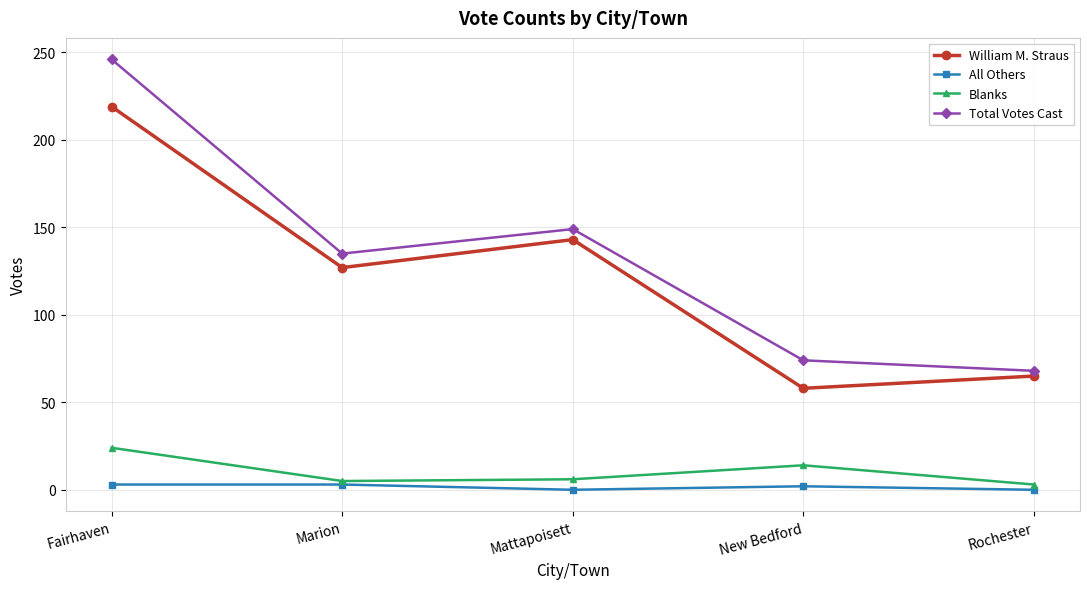

At which category is the sum across all series the highest?

Fairhaven